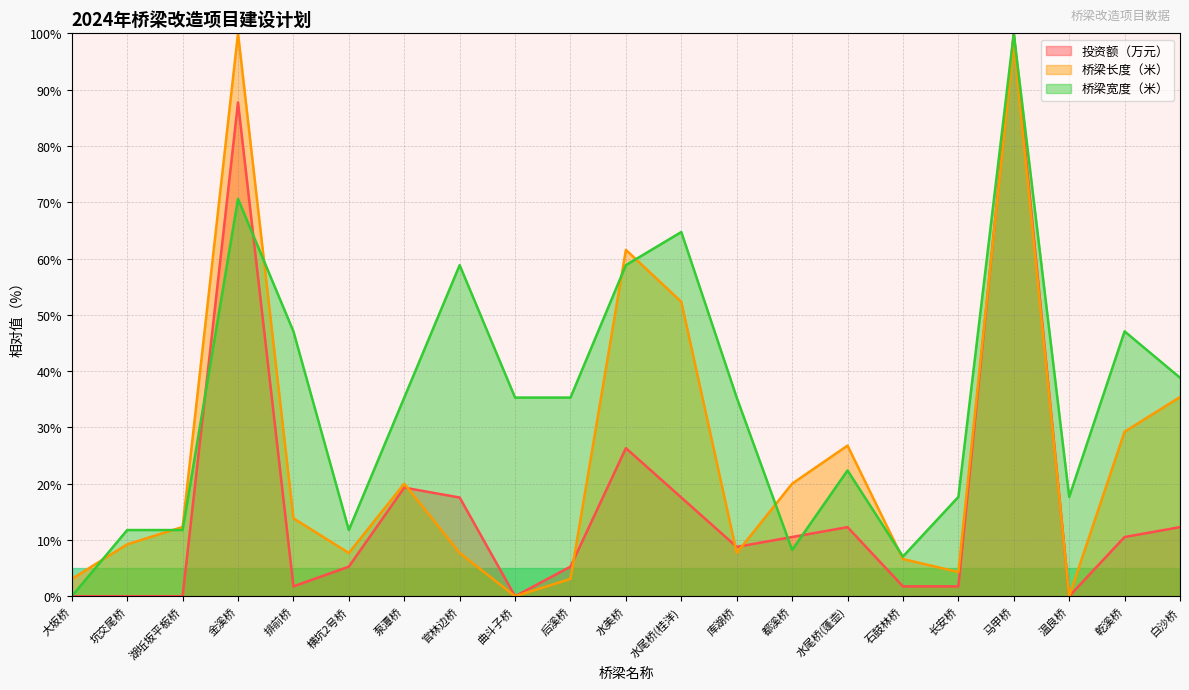

What position from the right is 乾溪桥?

2